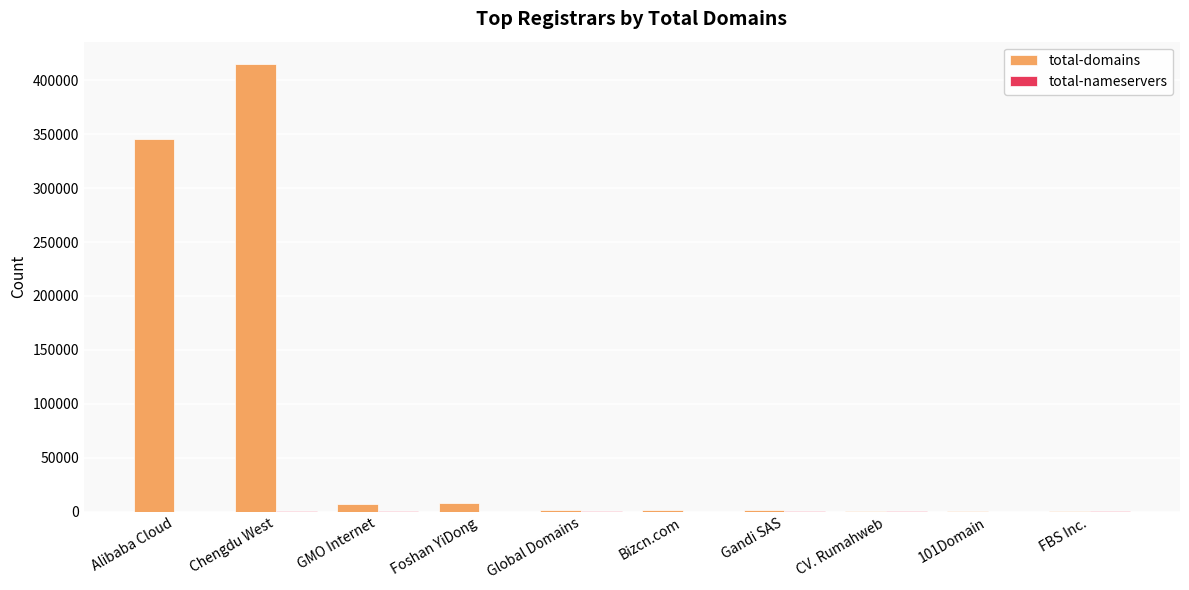

Which series has the largest total across all categories?

total-domains